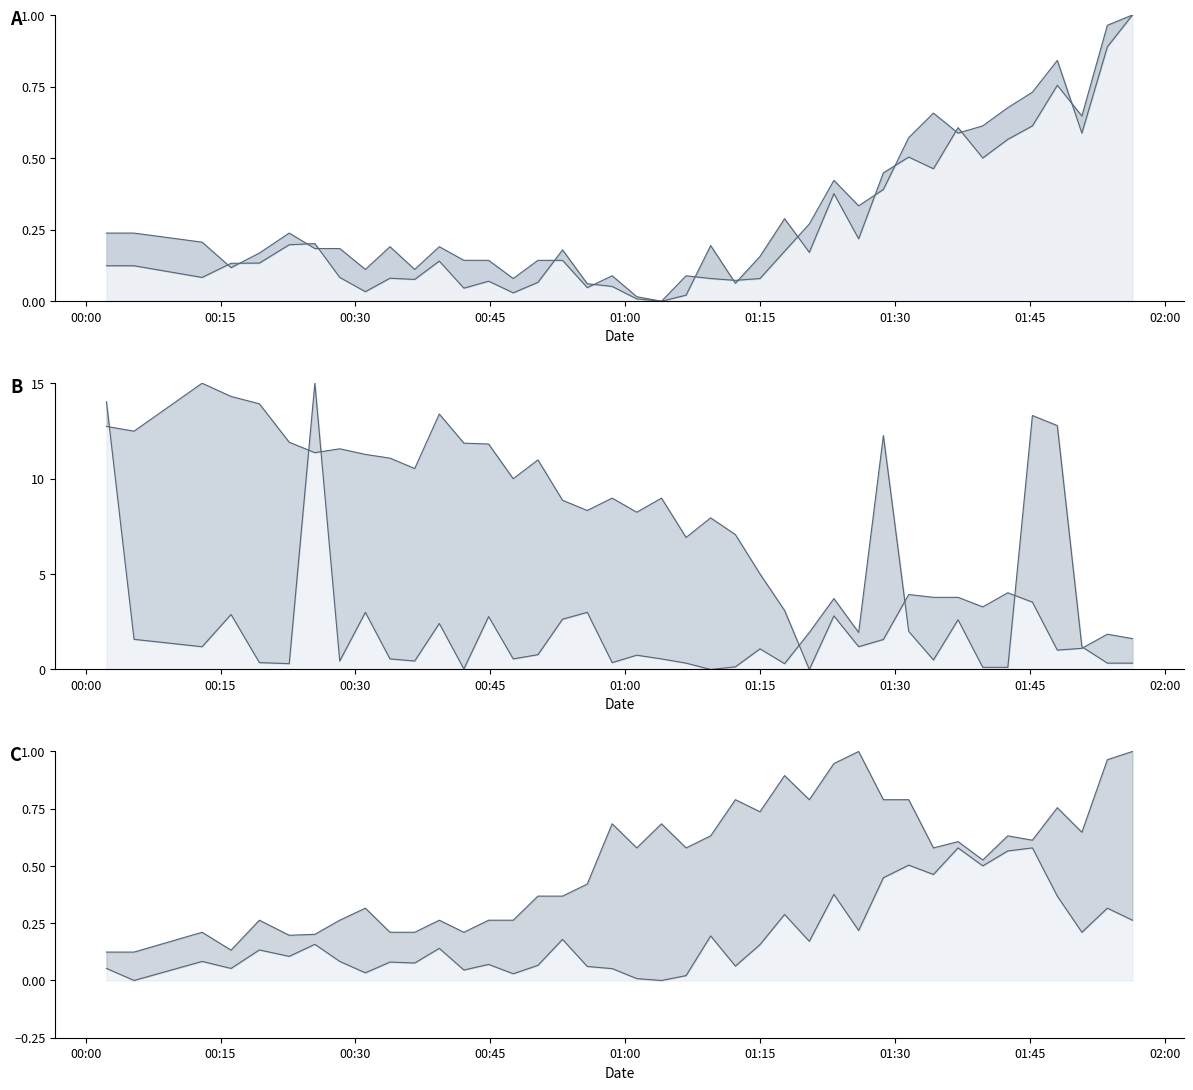

What is the maximum value shown in the chart?

15.0